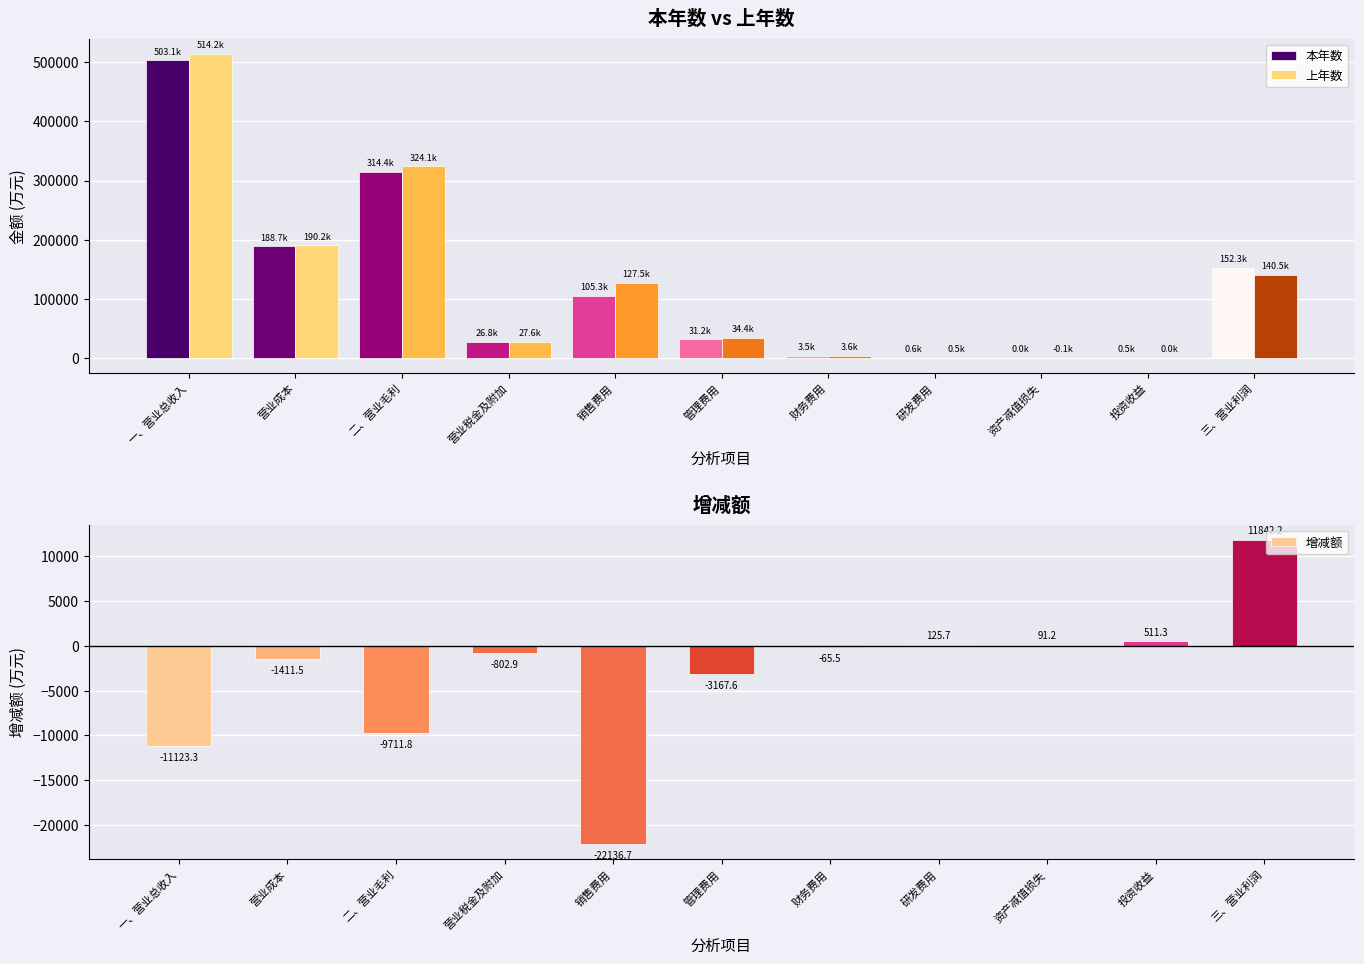

Which label corresponds to the smallest value in the chart?

销售费用